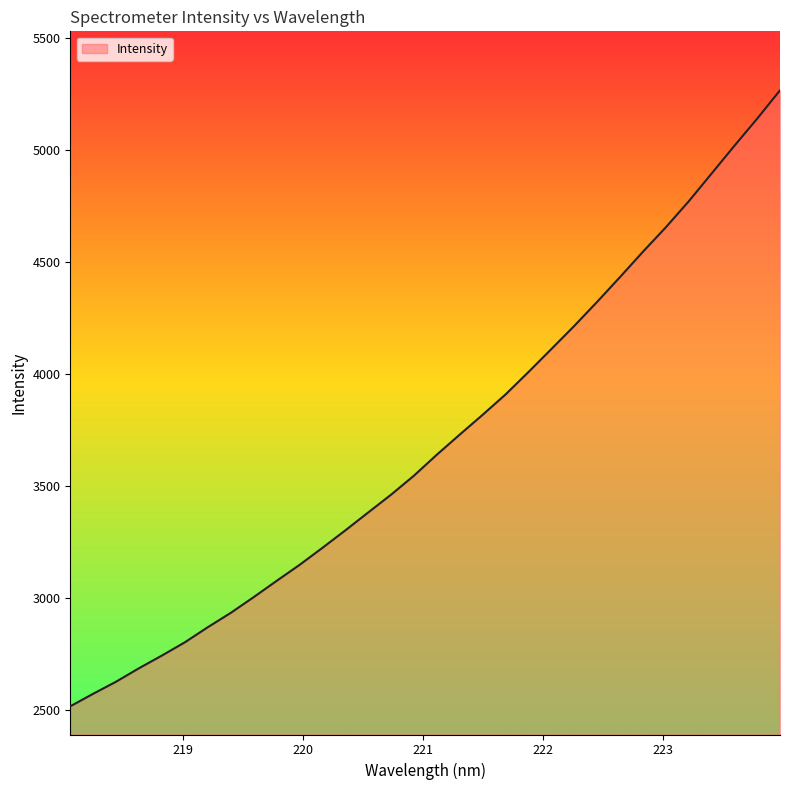

What is the greatest value displayed?

5265.9